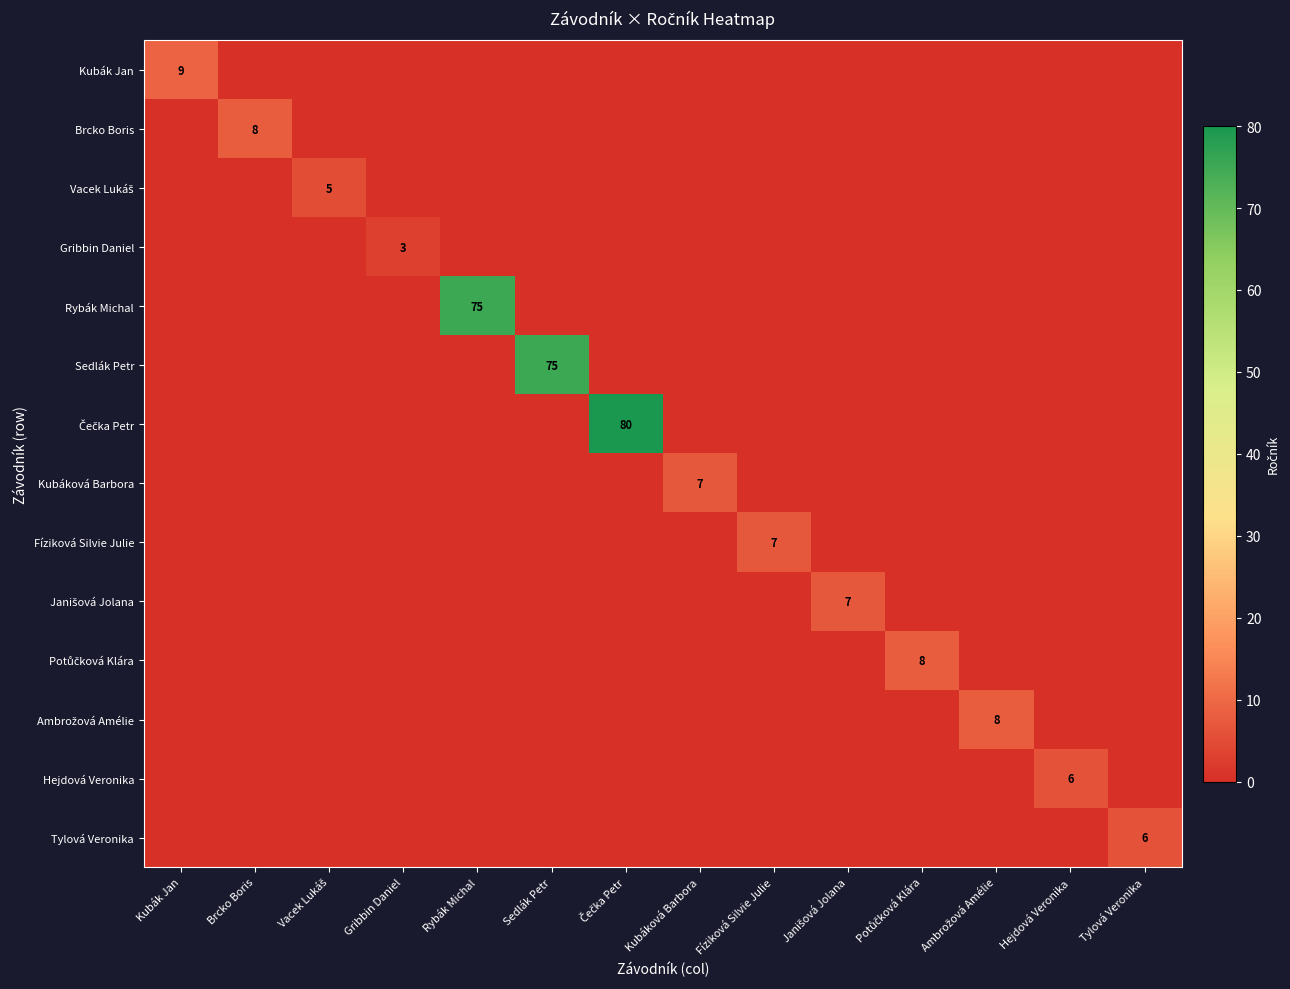

True or false: Sedlák Petr has a value of 25 at Gribbin Daniel.

False